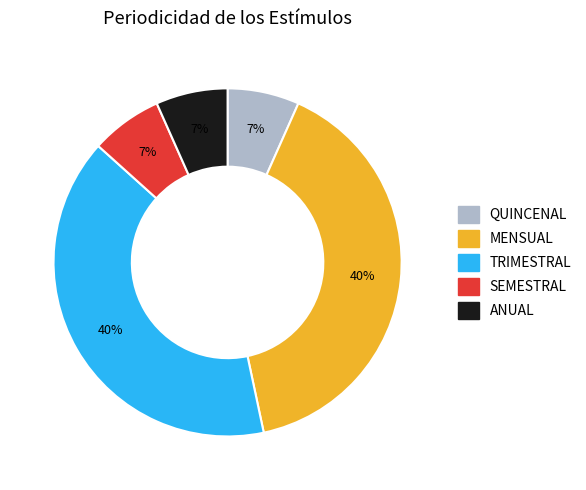

Count the number of slices in the pie.

5